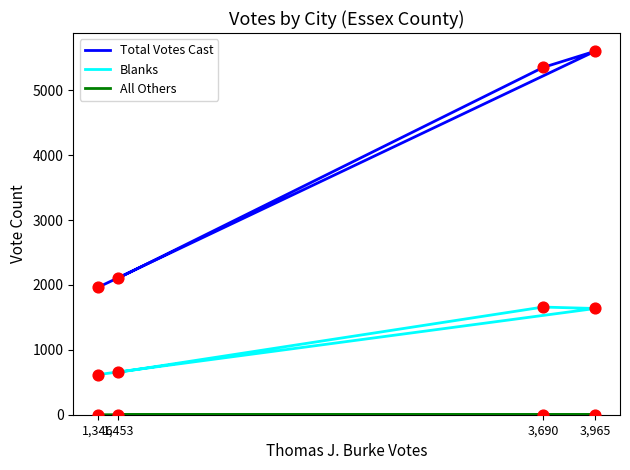

Is the value of Total Votes Cast at 3,690 greater than the value of All Others at 3,965?

Yes